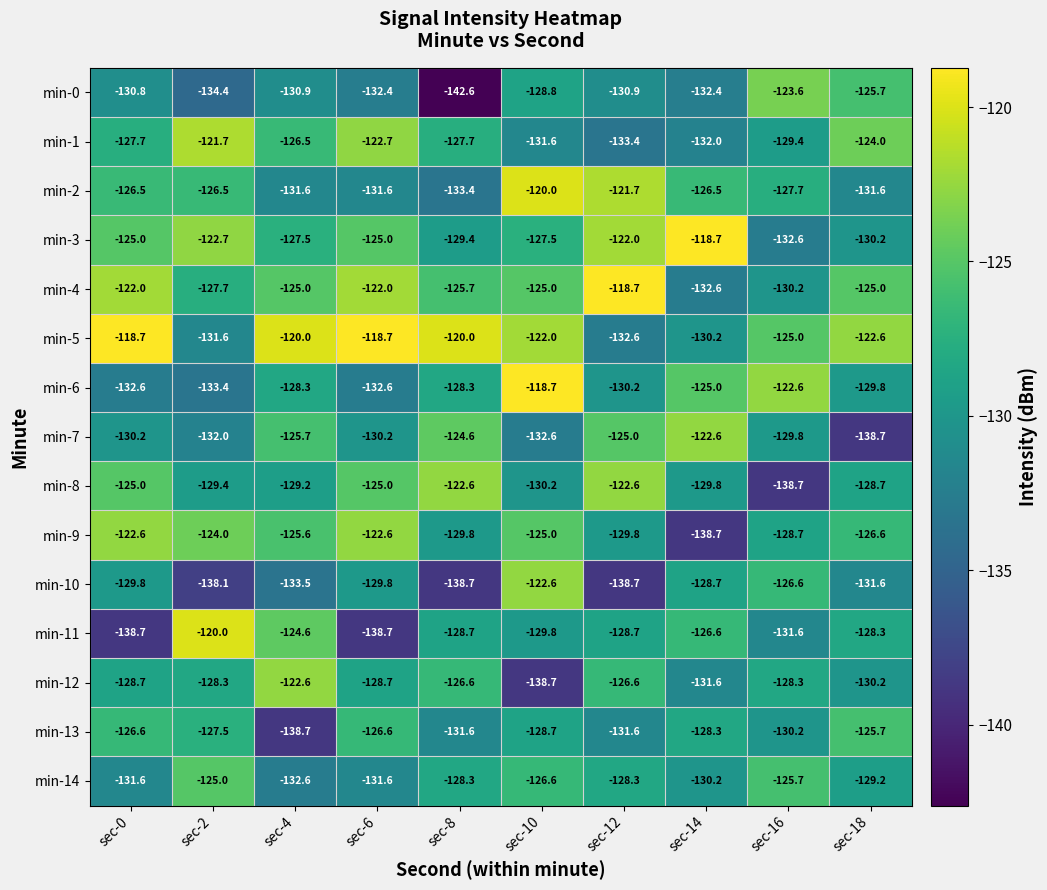

How many series are shown in this chart?

15